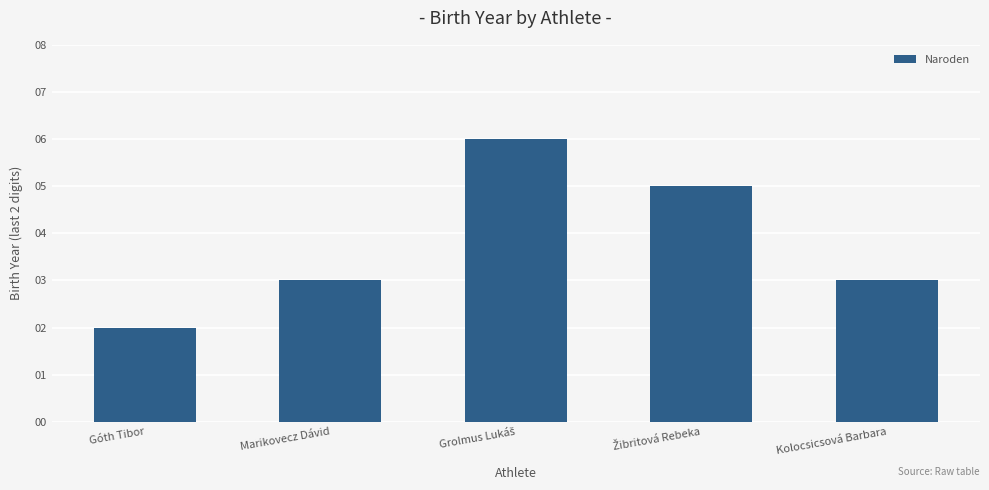

At which category does the chart reach its minimum across all series?

Góth Tibor